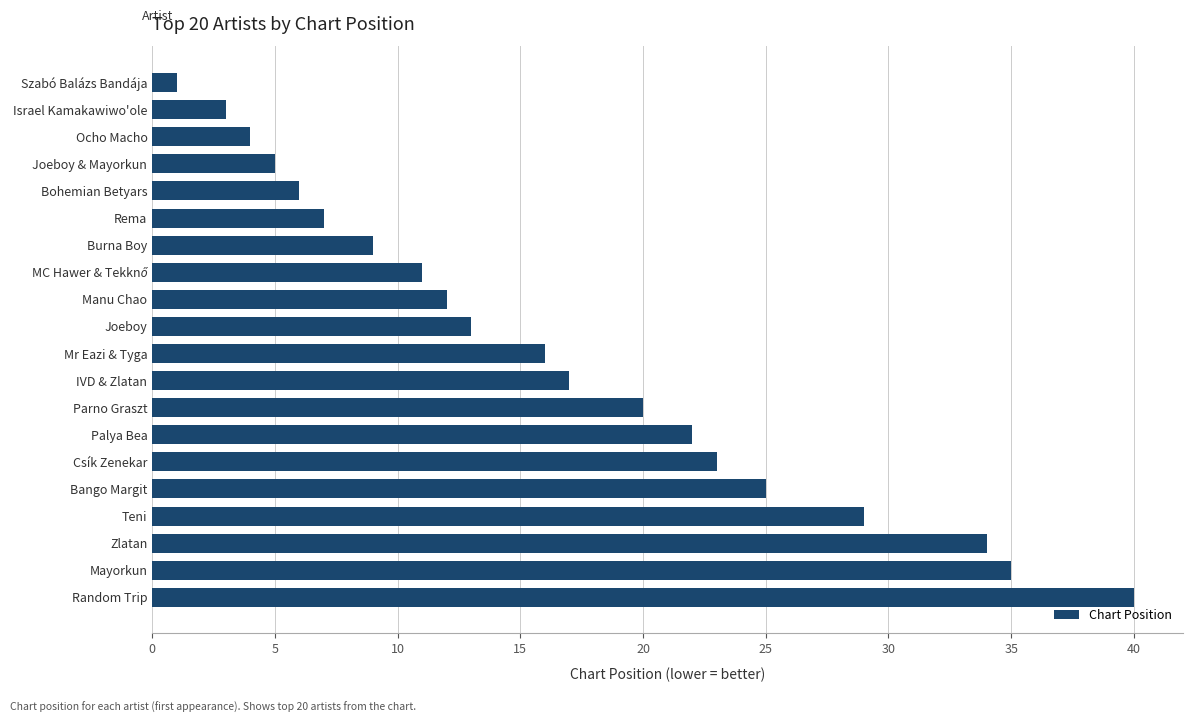

The value at Joeboy is 13. True or false?

True